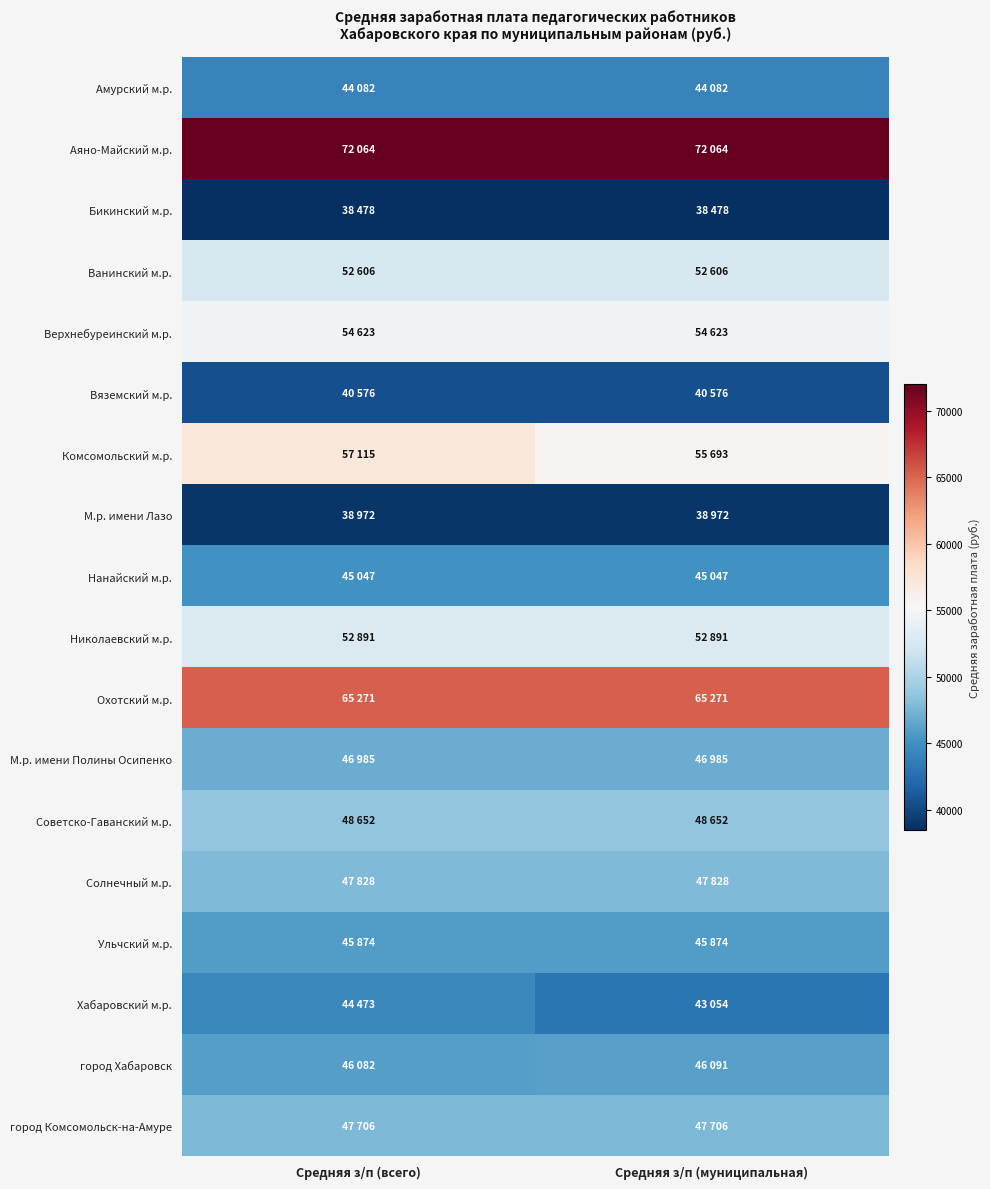

Reading left to right, transcribe all the data shown in this chart.

Амурский м.р.: Средняя з/п (всего)=44081.9	Средняя з/п (муниципальная)=44081.9
Аяно-Майский м.р.: Средняя з/п (всего)=72063.8	Средняя з/п (муниципальная)=72063.8
Бикинский м.р.: Средняя з/п (всего)=38477.8	Средняя з/п (муниципальная)=38477.8
Ванинский м.р.: Средняя з/п (всего)=52606.2	Средняя з/п (муниципальная)=52606.2
Верхнебуреинский м.р.: Средняя з/п (всего)=54622.6	Средняя з/п (муниципальная)=54622.6
Вяземский м.р.: Средняя з/п (всего)=40575.8	Средняя з/п (муниципальная)=40575.8
Комсомольский м.р.: Средняя з/п (всего)=57115.0	Средняя з/п (муниципальная)=55692.9
М.р. имени Лазо: Средняя з/п (всего)=38972.4	Средняя з/п (муниципальная)=38972.4
Нанайский м.р.: Средняя з/п (всего)=45046.9	Средняя з/п (муниципальная)=45046.9
Николаевский м.р.: Средняя з/п (всего)=52890.7	Средняя з/п (муниципальная)=52890.7
Охотский м.р.: Средняя з/п (всего)=65270.8	Средняя з/п (муниципальная)=65270.8
М.р. имени Полины Осипенко: Средняя з/п (всего)=46985.3	Средняя з/п (муниципальная)=46985.3
Советско-Гаванский м.р.: Средняя з/п (всего)=48652.0	Средняя з/п (муниципальная)=48652.0
Солнечный м.р.: Средняя з/п (всего)=47827.8	Средняя з/п (муниципальная)=47827.8
Ульчский м.р.: Средняя з/п (всего)=45873.8	Средняя з/п (муниципальная)=45873.8
Хабаровский м.р.: Средняя з/п (всего)=44472.8	Средняя з/п (муниципальная)=43053.7
город Хабаровск: Средняя з/п (всего)=46082.4	Средняя з/п (муниципальная)=46091.2
город Комсомольск-на-Амуре: Средняя з/п (всего)=47705.5	Средняя з/п (муниципальная)=47705.5